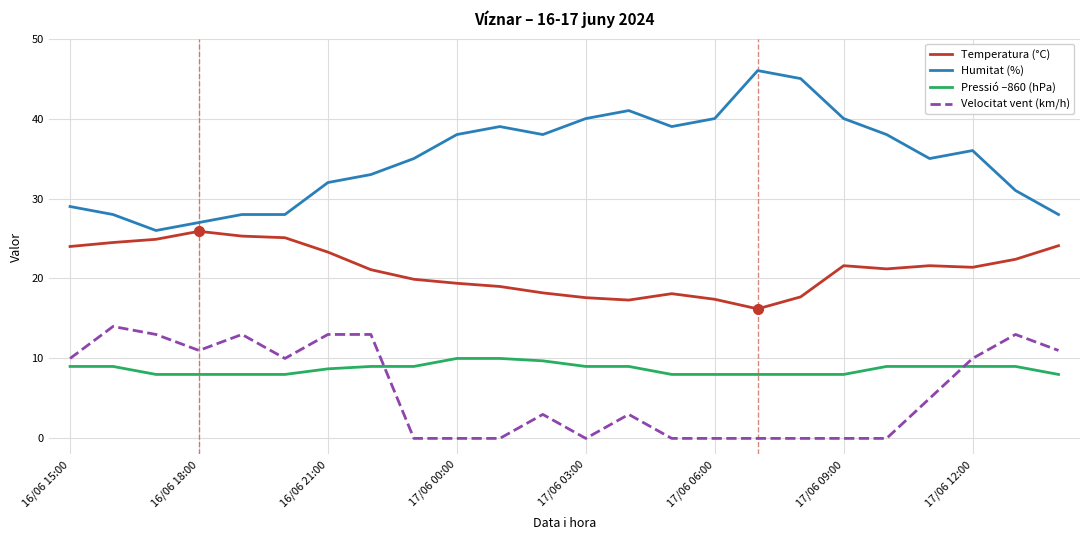

Which series has the widest spread of values?

Humitat (%)